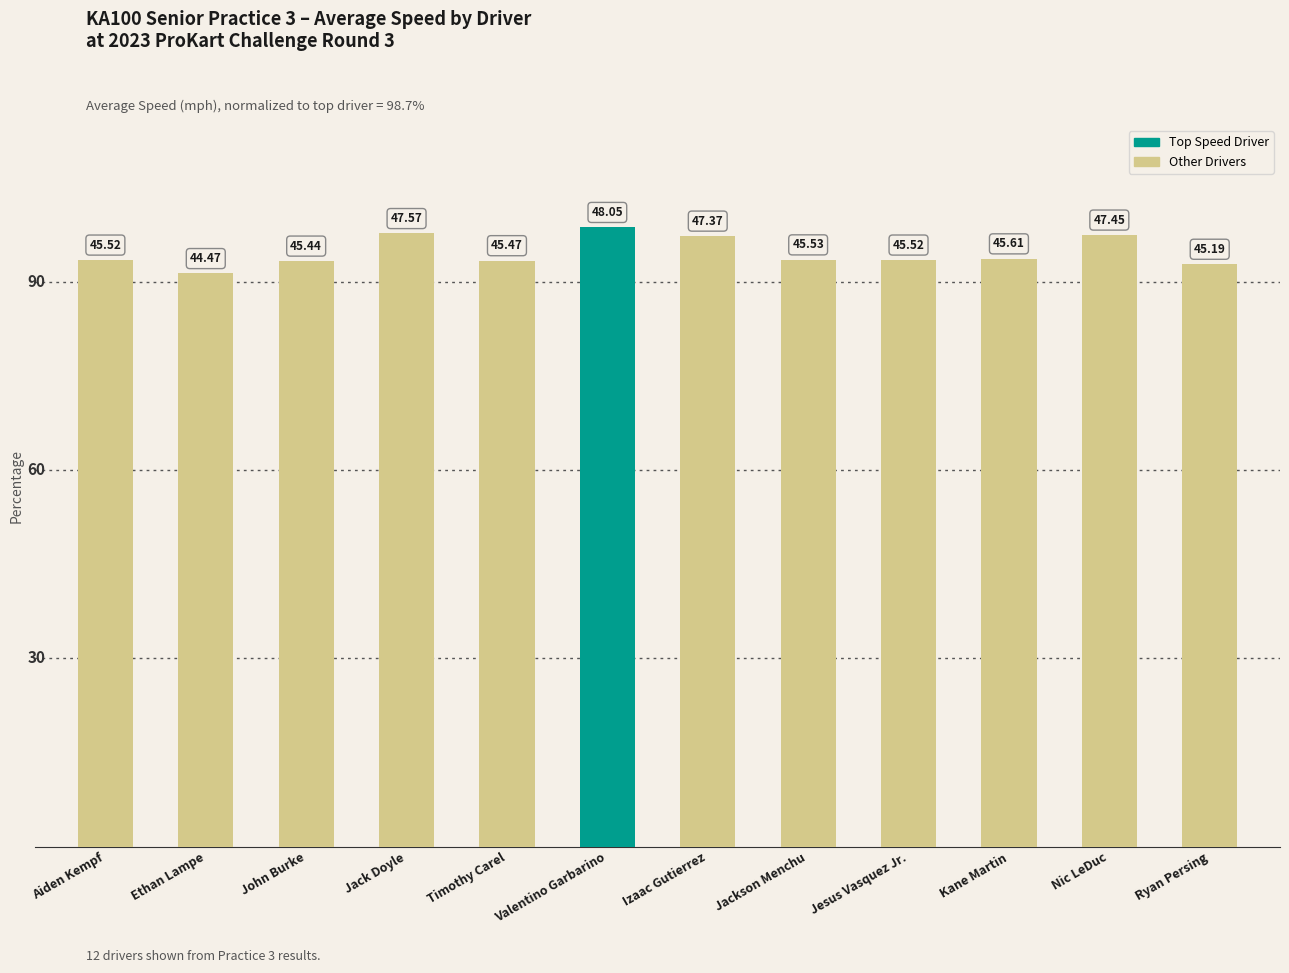

At which label does the data first exceed 93?

Aiden Kempf